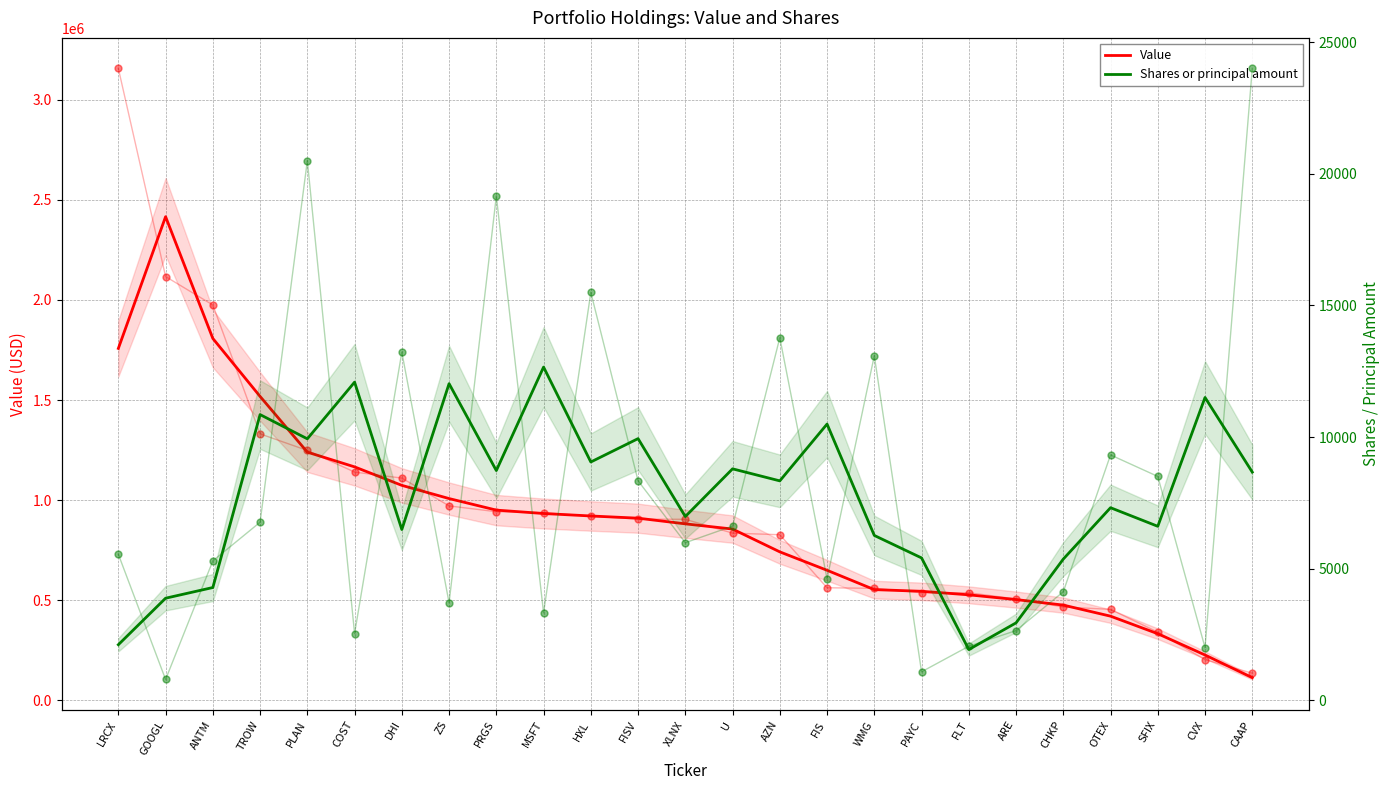

Which series contains the highest Y value?

Value